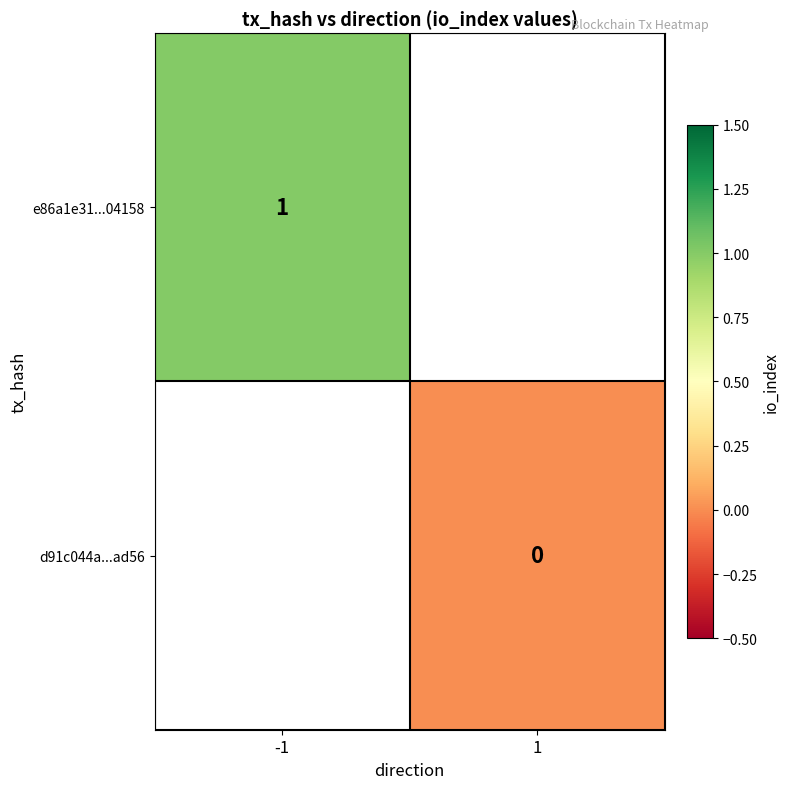

Is it true that e86a1e31...04158 equals 0 at -1?

False